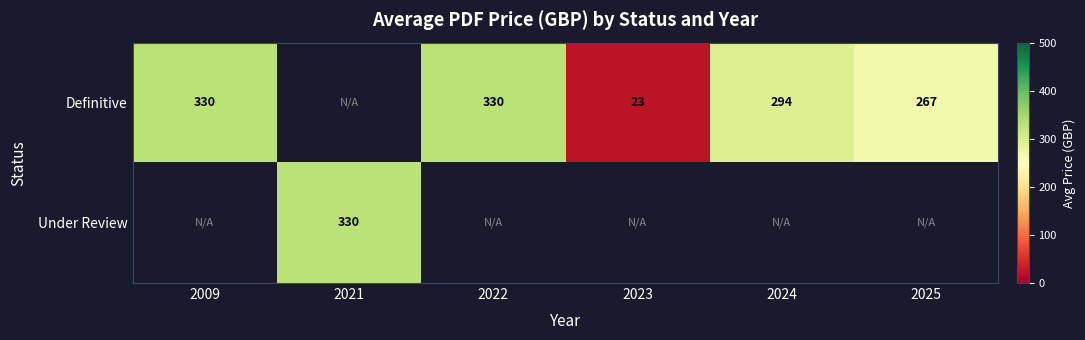

What is the greatest value displayed?

330.0